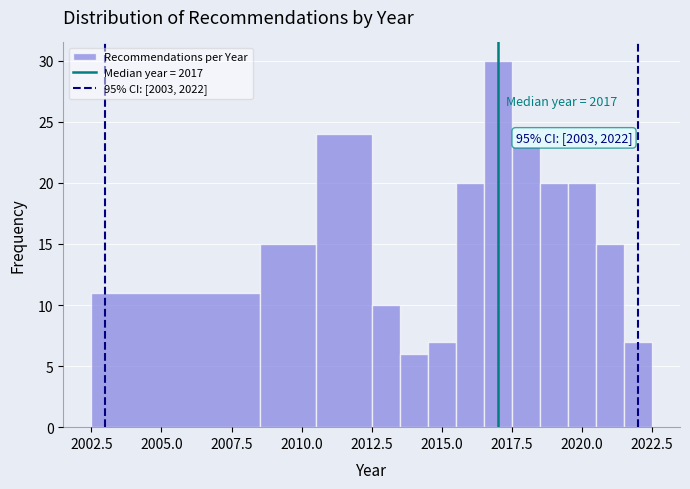

Read against the x-axis, roughly where is the centre of the tallest bar?

2017.0